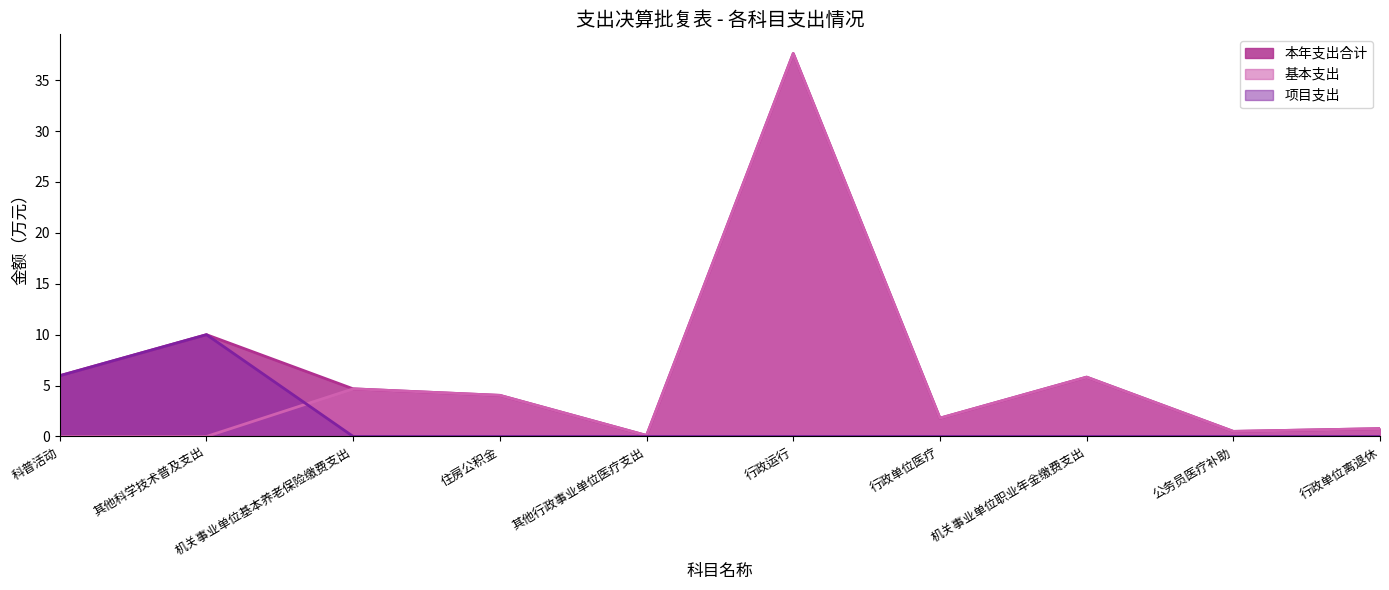

What is the sum of the 本年支出合计 values at 住房公积金 and 机关事业单位职业年金缴费支出?

9.9